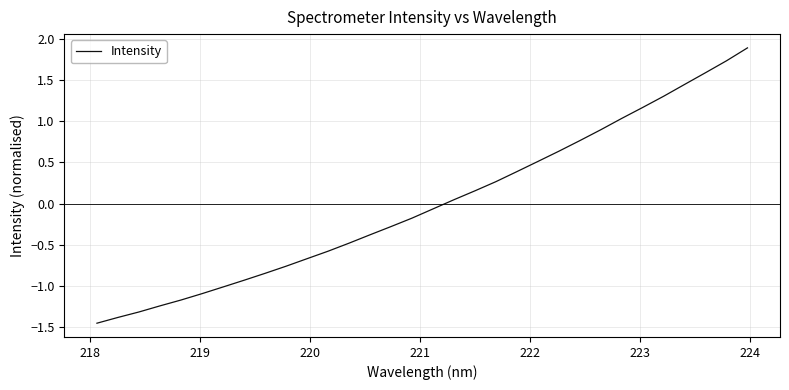

What is the difference between the maximum and minimum values?

3.3